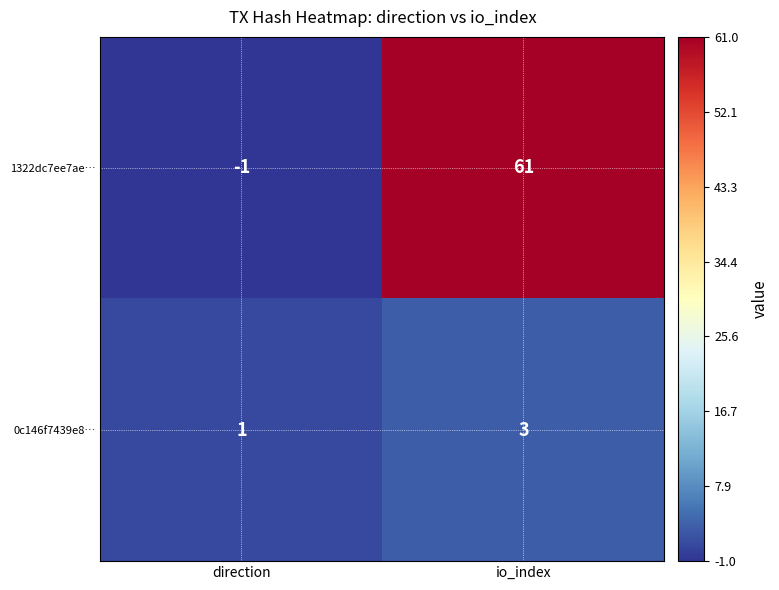

What is the difference between the maximum and minimum values in the 1322dc7ee7ae… series?

62